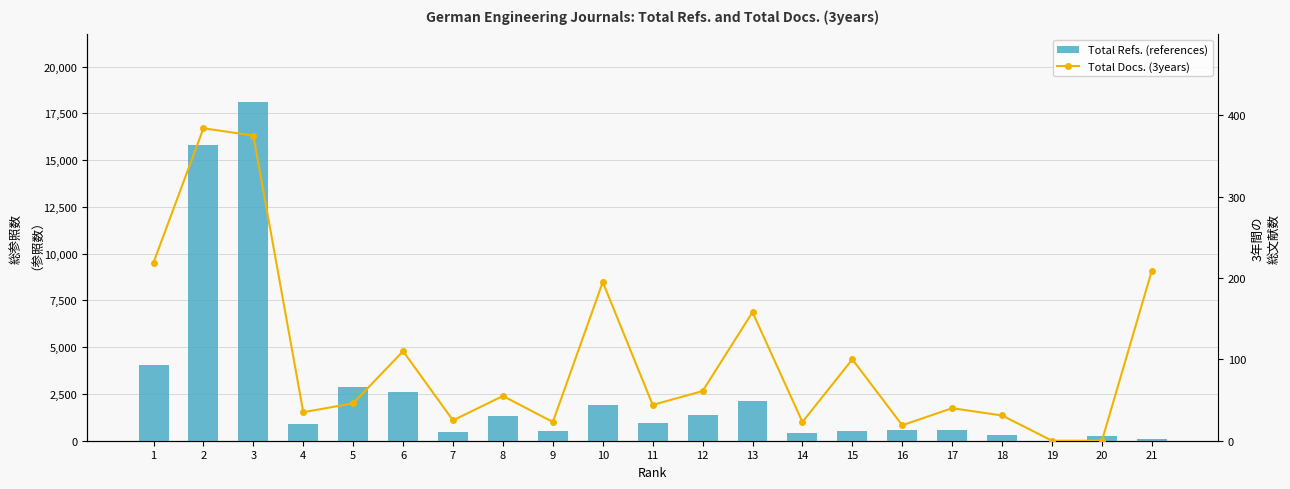

What is the maximum value shown in the chart?

18096